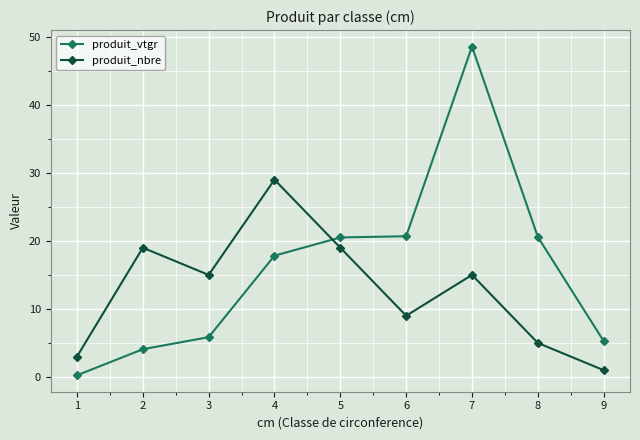

Between 4 and 8, which series saw the biggest shift?

produit_nbre